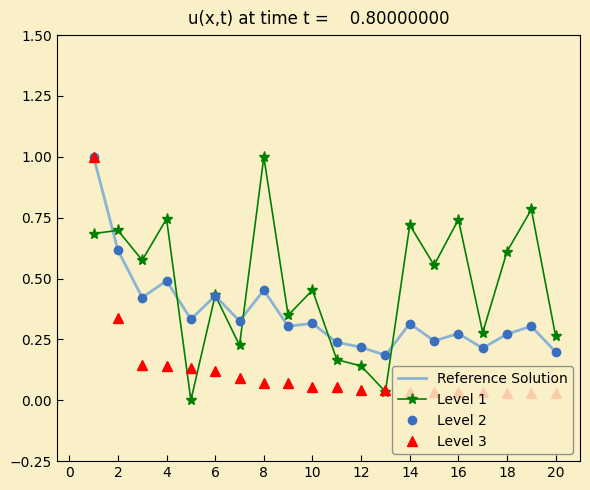

How many data points does each series have?

20